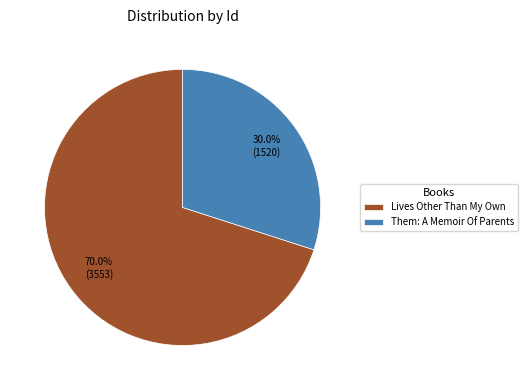

What is the smallest slice in the pie chart?

Them: A Memoir Of Parents